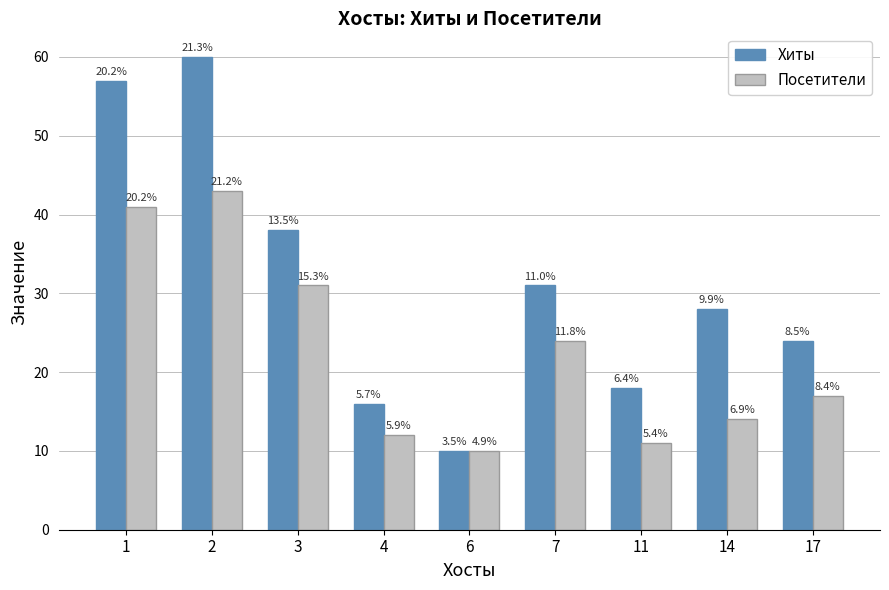

What are all the series names shown in the legend?

Хиты, Посетители